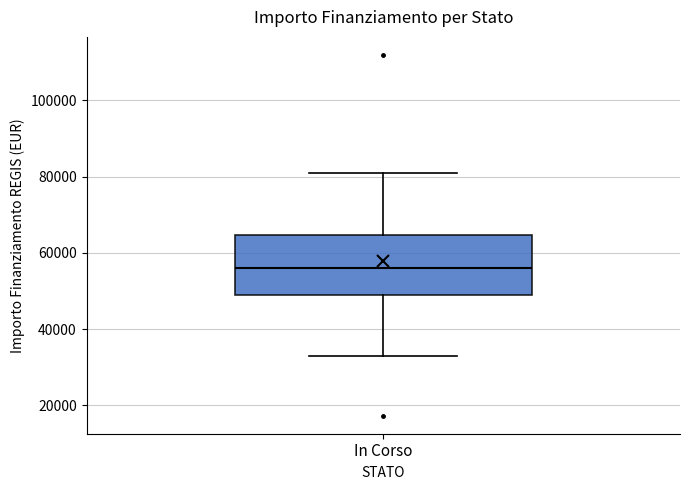

Transcribe this box plot: give where the median line is, the range the box spans, and where the two whiskers end, as read against the y-axis. The values are not printed on the chart, so give them approximately, as read against the axis.

median 56000, box 50000 to 64000, whiskers 32000 to 80000